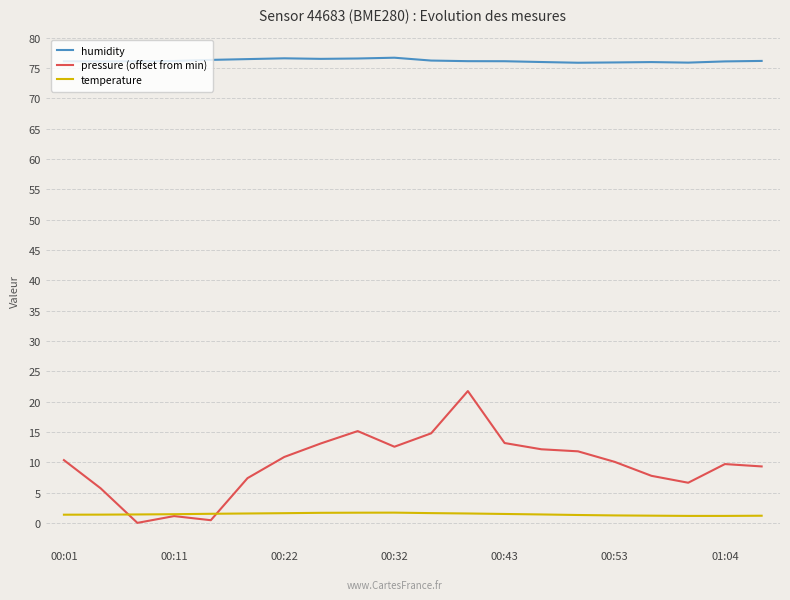

Which series has the largest range (max minus min)?

pressure (offset from min)